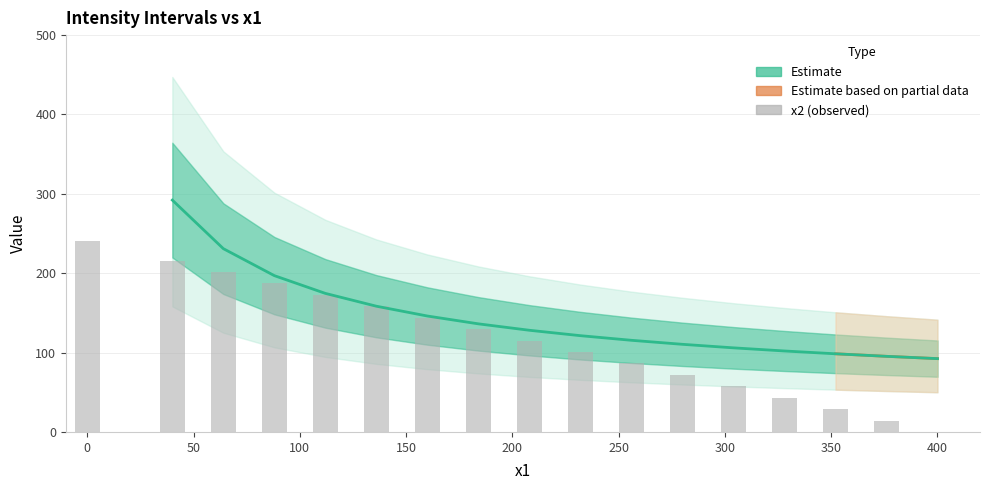

Is it true that the value at 3 is 276.7?

False